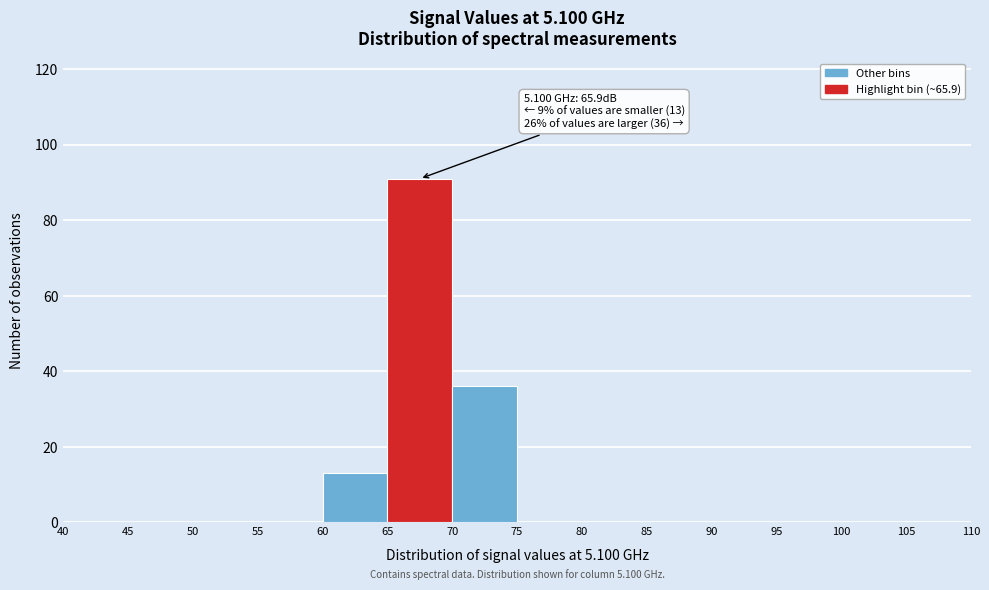

Over which range of the x-axis is the bar tallest?

65 to 70